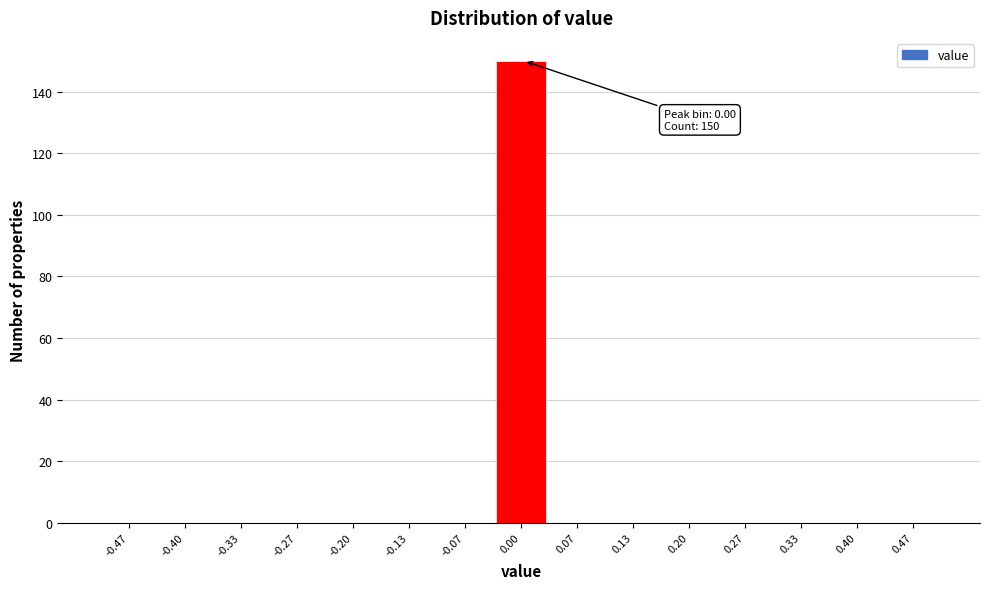

Which range on the x-axis has the tallest bar?

-0.03 to 0.03